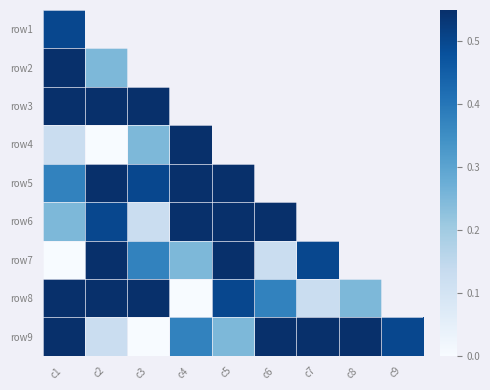

What is the difference between the maximum and minimum values in the row4 series?

0.9